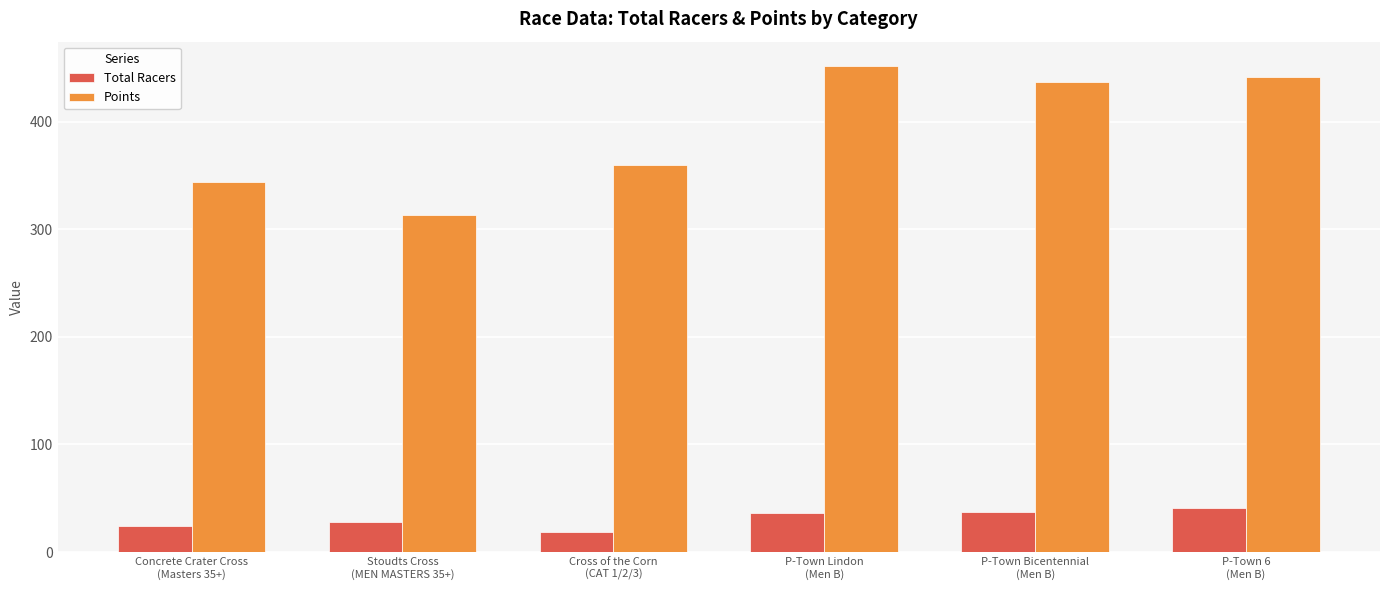

Rank the series by their average value, from highest to lowest.

Points, Total Racers